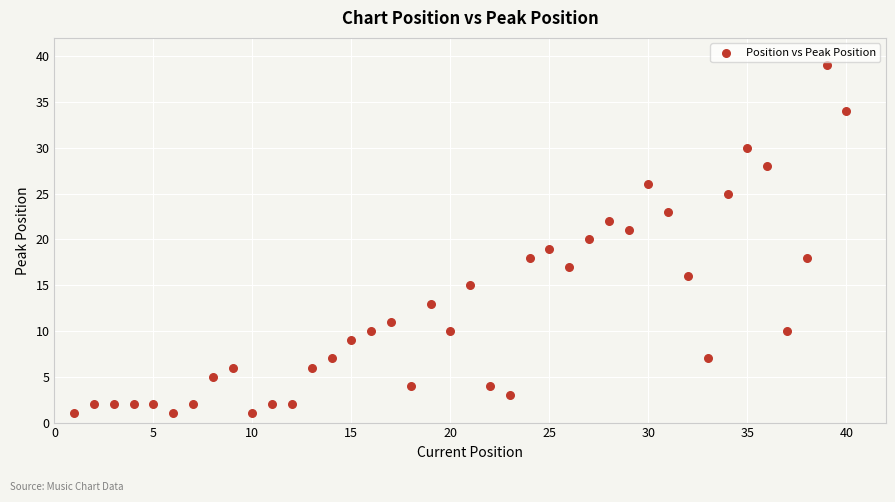

What is the range of X values (max minus min)?

39